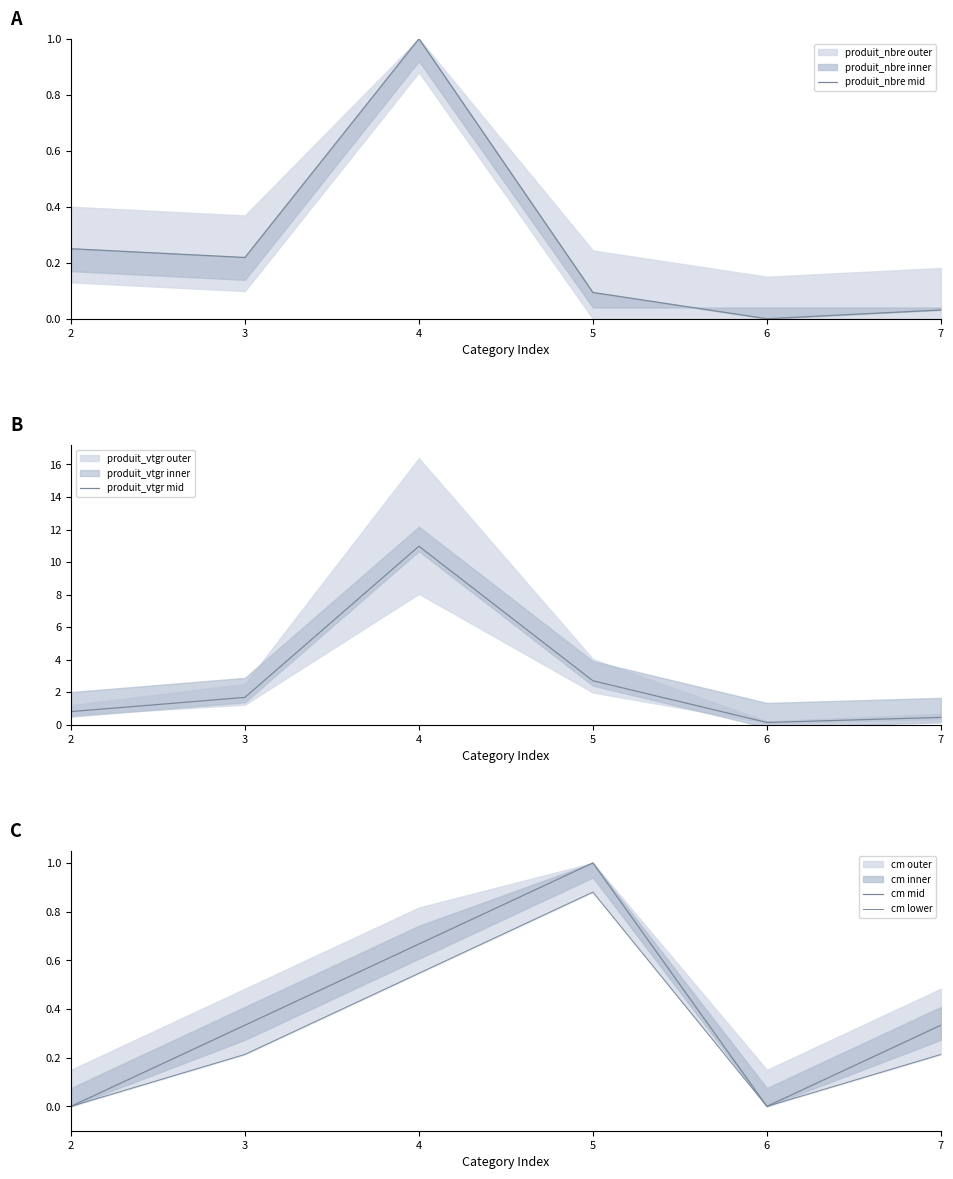

Which label corresponds to the smallest value in the chart?

6